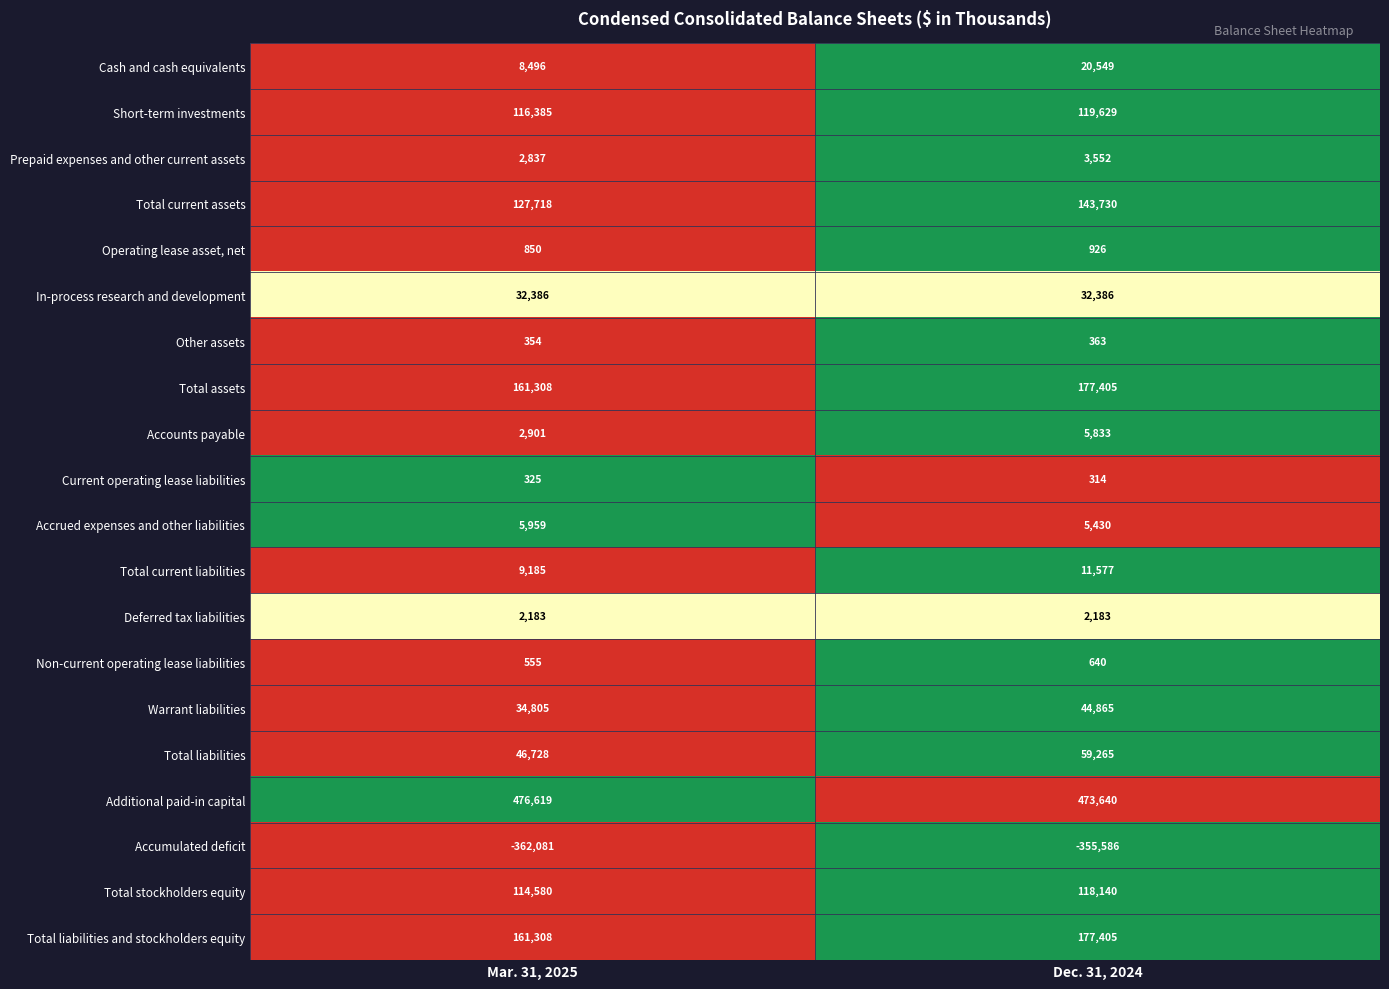

What is the maximum value shown in the chart?

476619